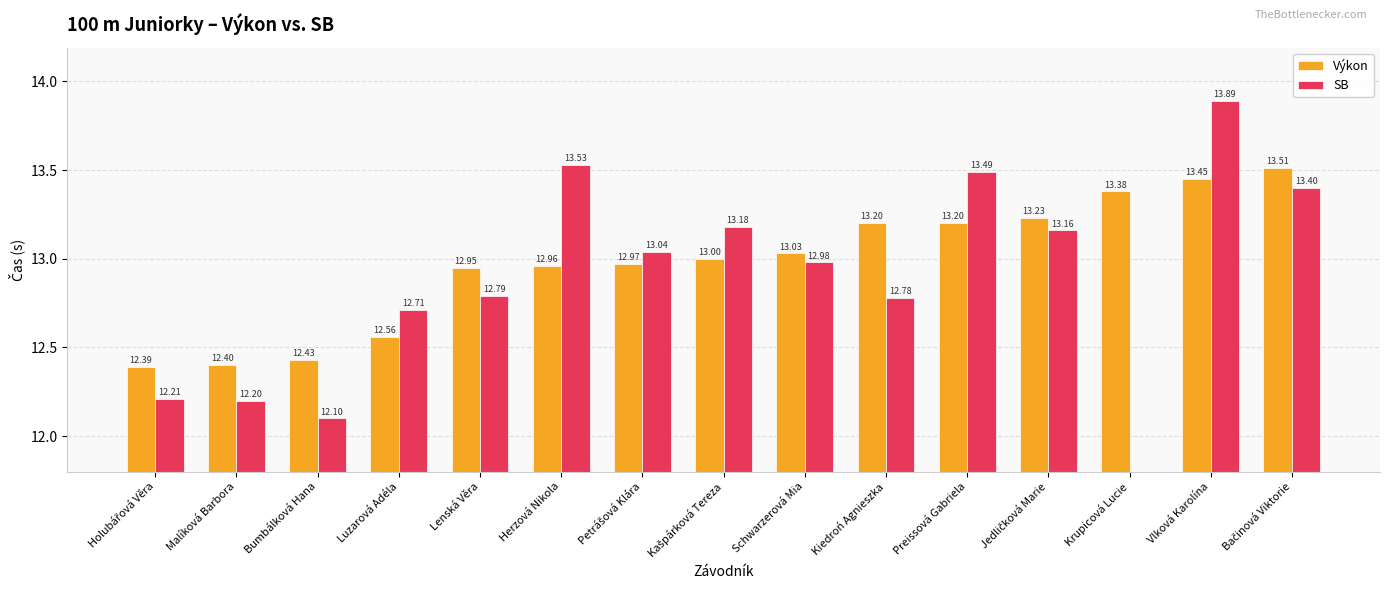

At which label is Výkon closest to 12?

Holubářová Věra